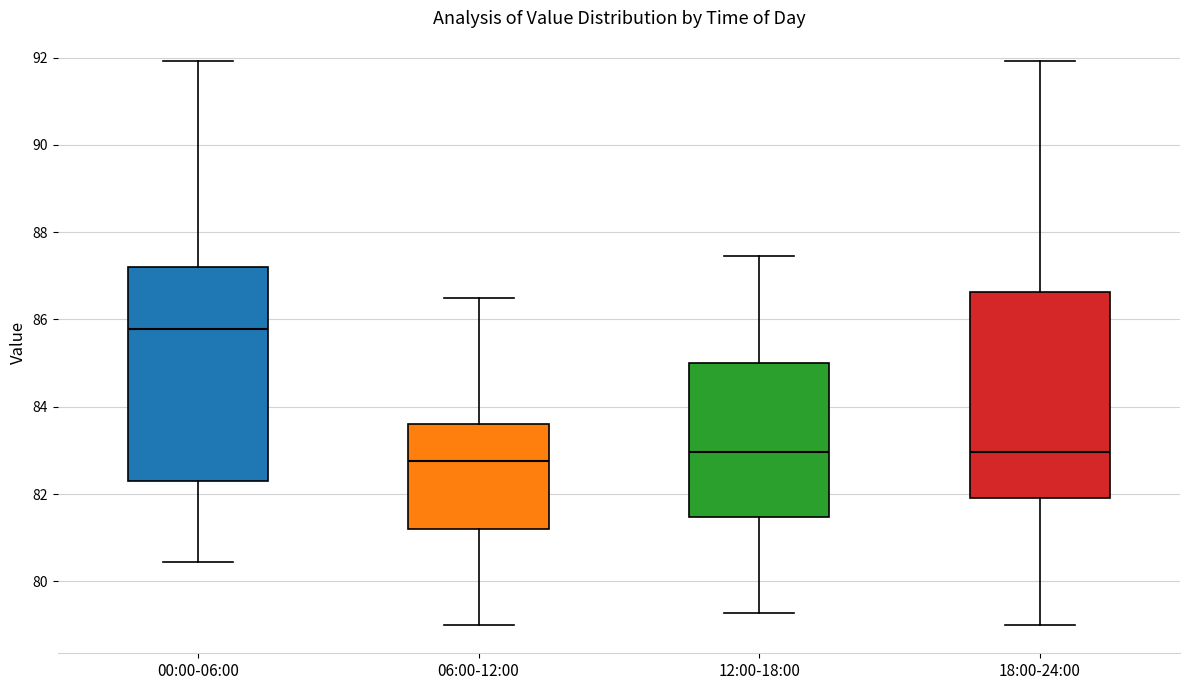

Reading left to right, read every box against the y-axis: the position of its median line, the range the box covers, and the ends of its whiskers. The values are not printed on the chart, so give them approximately, as read against the axis.

00:00-06:00: median 85.8, box 82.2 to 87.2, whiskers 80.4 to 92.0
06:00-12:00: median 82.8, box 81.2 to 83.6, whiskers 79.0 to 86.6
12:00-18:00: median 83.0, box 81.4 to 85.0, whiskers 79.2 to 87.4
18:00-24:00: median 83.0, box 82.0 to 86.6, whiskers 79.0 to 92.0